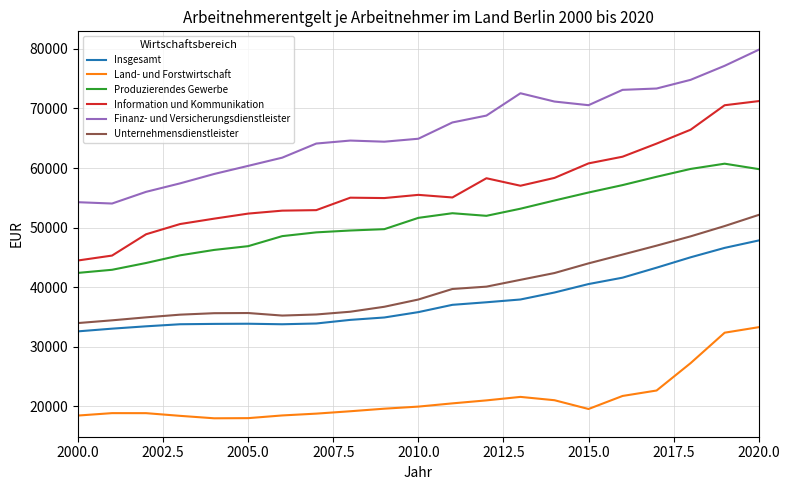

Which series has the widest spread of values?

Information und Kommunikation